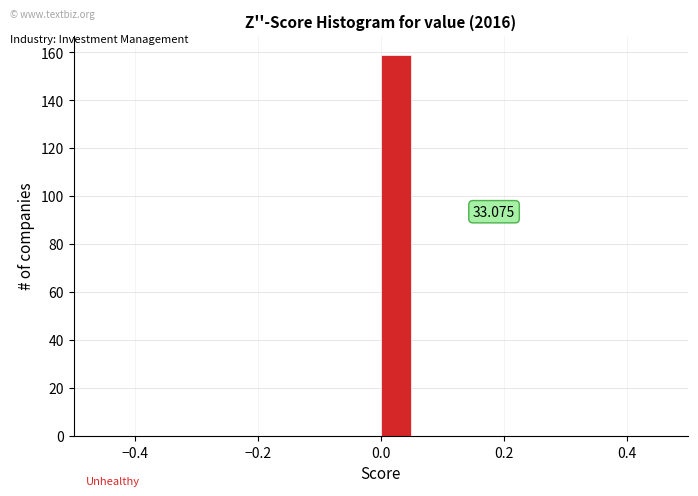

Around what value on the x-axis is the tallest bar? Give the approximate position of its centre, as read against the axis.

0.02